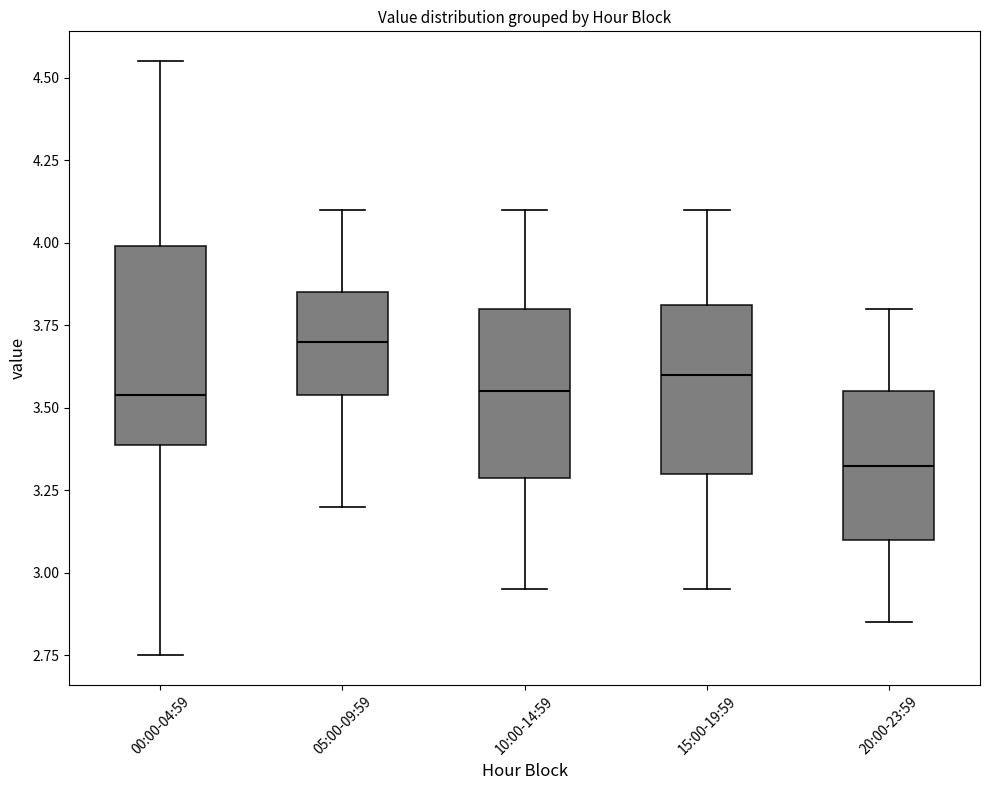

Which box is the tallest, from its lower edge to its upper edge?

00:00-04:59